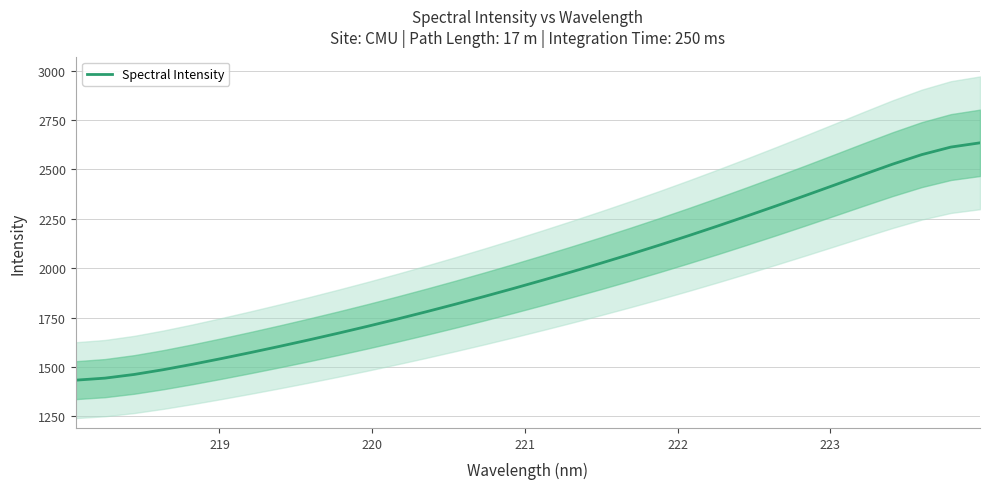

What is the sum of all values?

62878.1